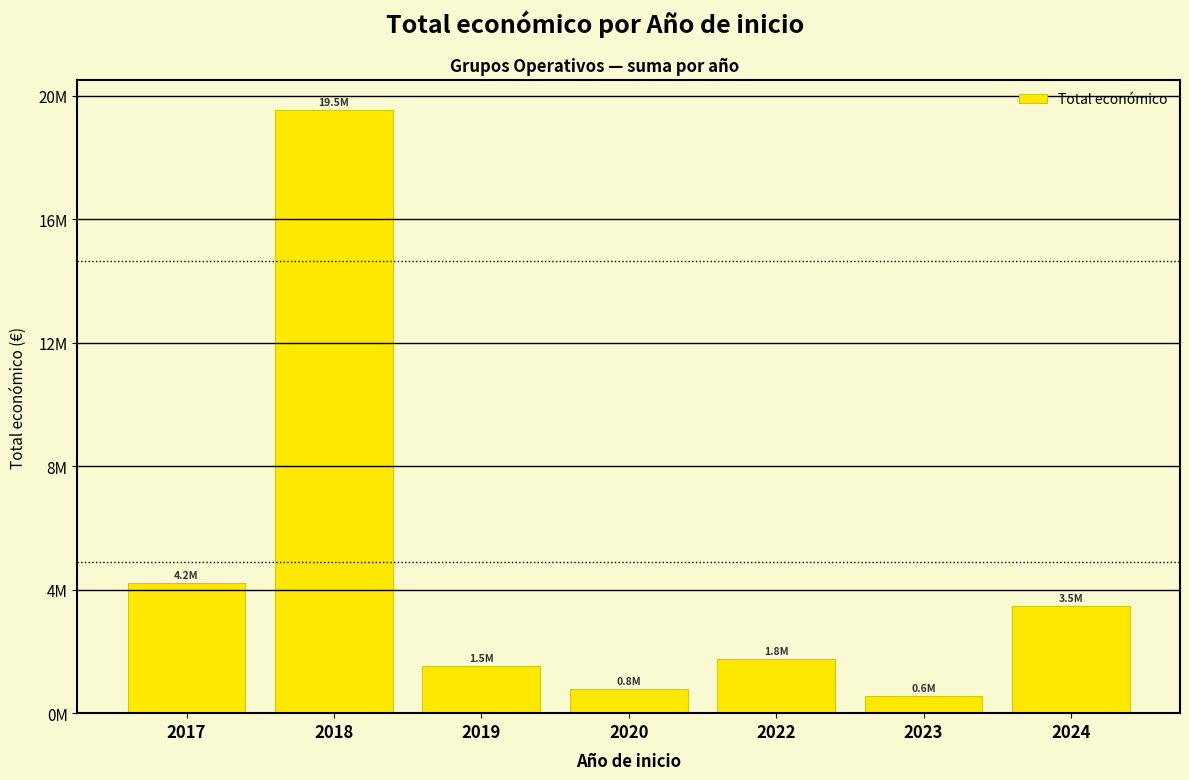

What is the ratio of the value at 2018 to the value at 2019?

12.9